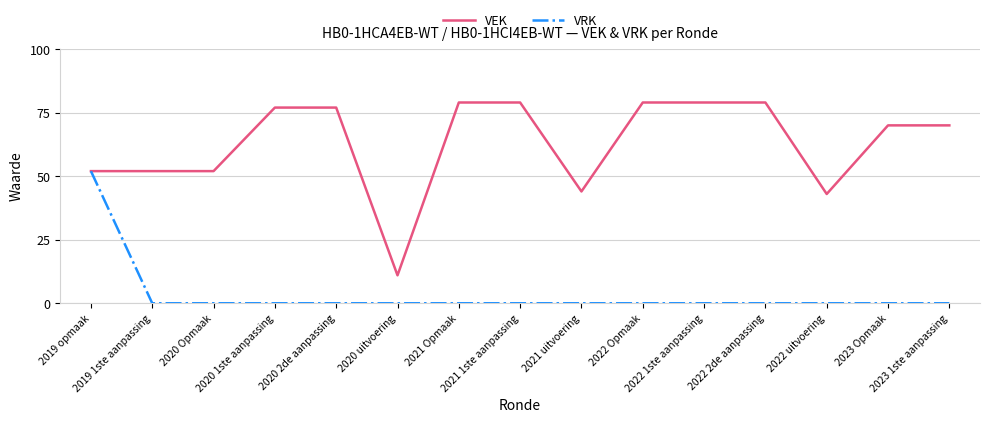

Rank the series by their average value, from lowest to highest.

VRK, VEK